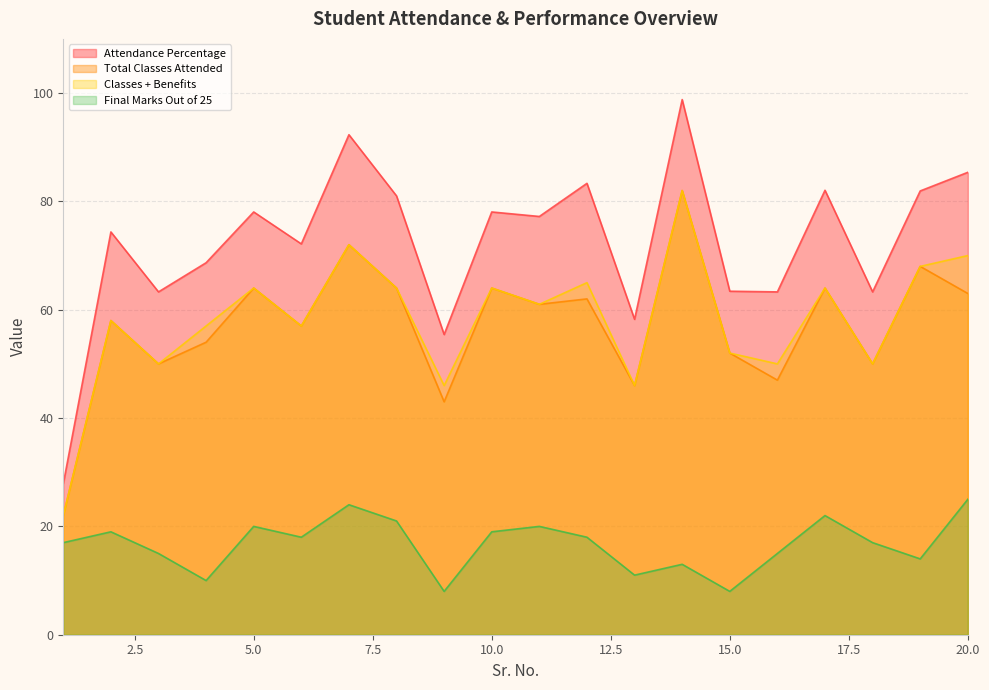

Does the chart have visible grid lines?

Yes